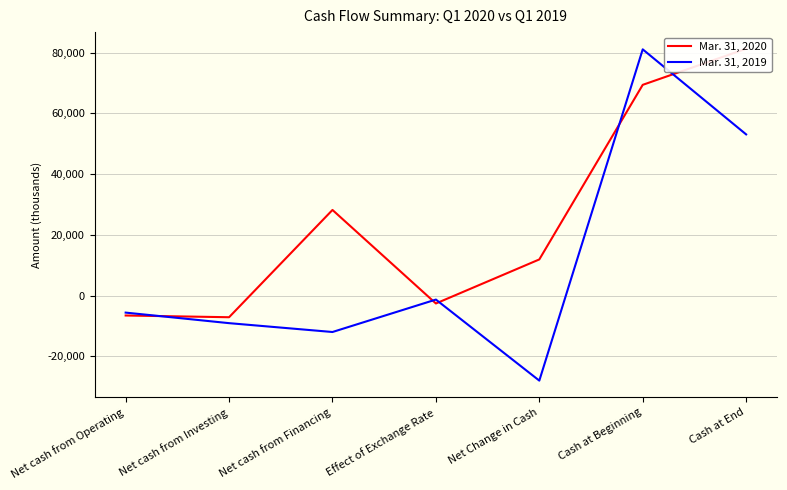

The value of Mar. 31, 2019 at Net cash from Operating is -5609. True or false?

True